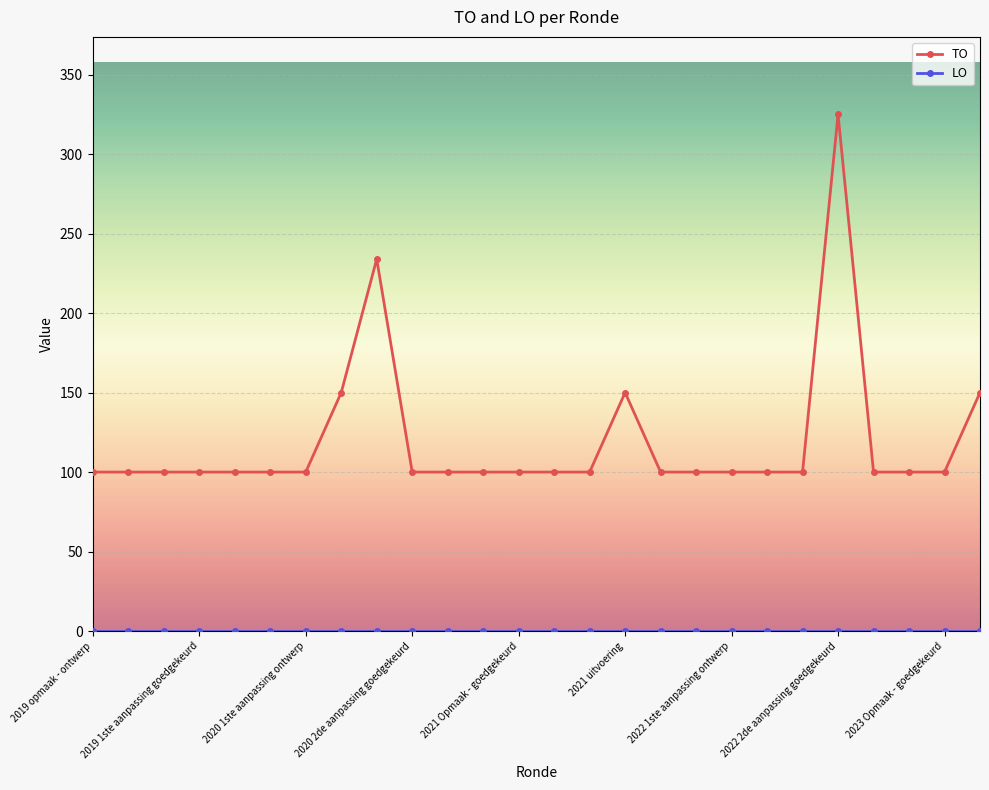

What is the difference between the maximum and minimum values in the TO series?

225